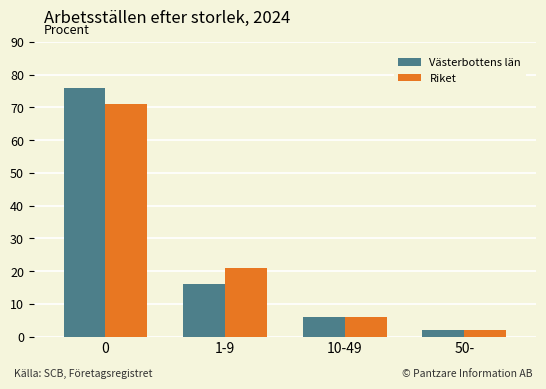

Reading right to left, list all the values displayed in this chart.

Västerbottens län: 50-=2	10-49=6	1-9=16	0=76
Riket: 50-=2	10-49=6	1-9=21	0=71